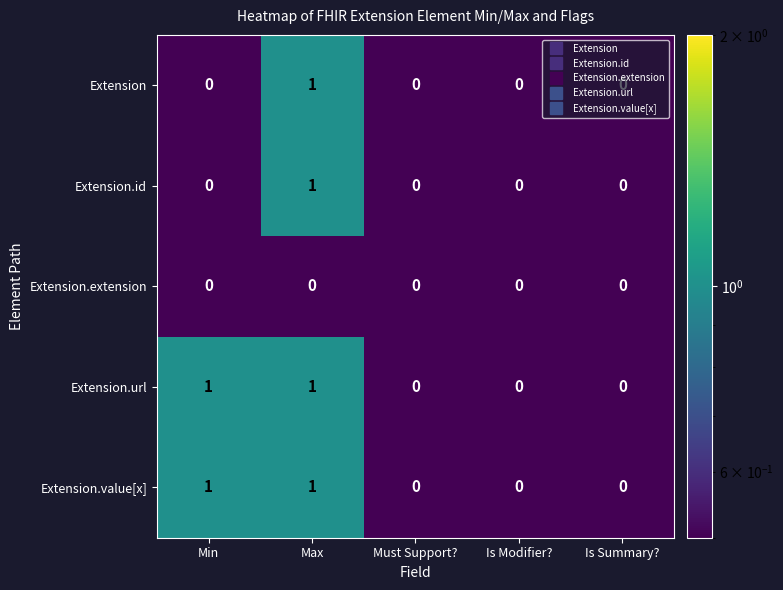

True or false: Extension has a value of 1 at Max.

True